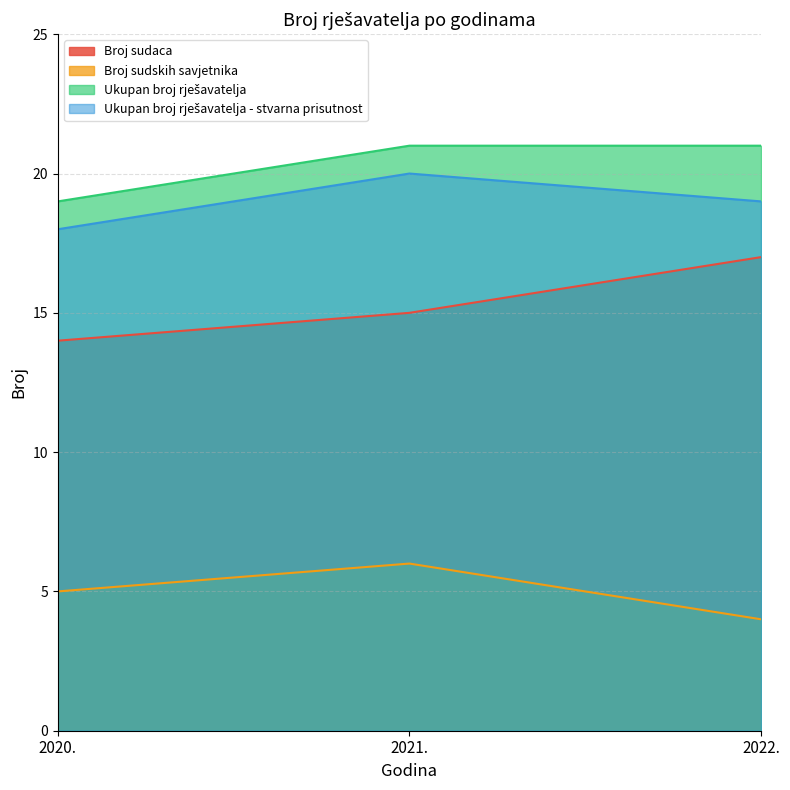

Which series changed the most between 2020. and 2022.?

Broj sudaca